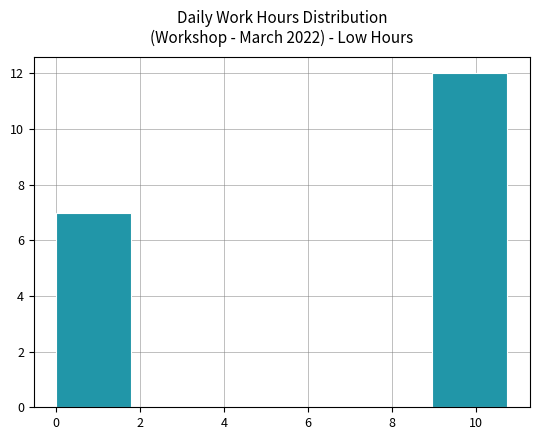

Reading left to right, transcribe this chart: for each bar, give the range it covers on the x-axis and its height. Neither the bar edges nor the heights are printed on the chart, so give them approximately, as read against the axes.

0.0 to 1.8: 7
1.8 to 3.6: 0
3.6 to 5.4: 0
5.4 to 7.2: 0
7.2 to 9.0: 0
9.0 to 10.8: 12